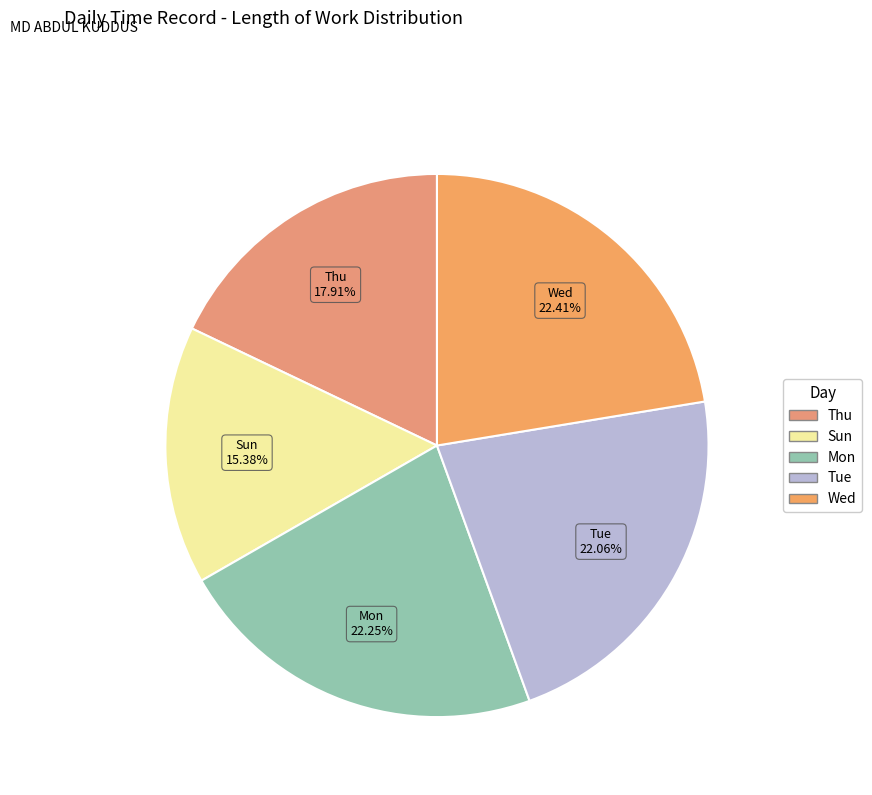

Count the number of slices in the pie.

5